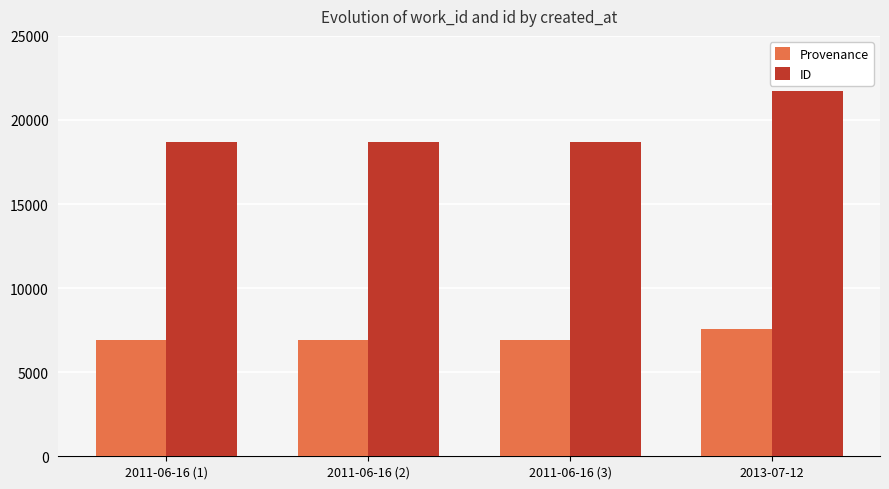

What is the approximate value of ID at 2013-07-12?

21701